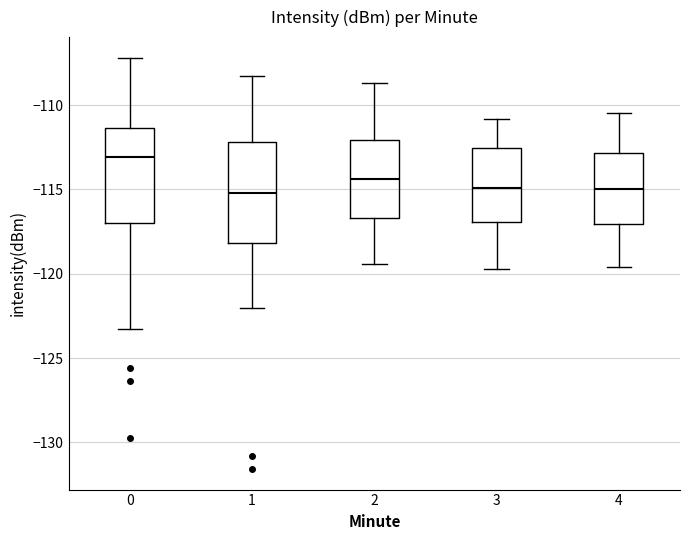

Reading left to right, read every box against the y-axis: the position of its median line, the range the box covers, and the ends of its whiskers. The values are not printed on the chart, so give them approximately, as read against the axis.

0: median -113.0, box -117.0 to -111.5, whiskers -123.5 to -107.0
1: median -115.0, box -118.0 to -112.0, whiskers -122.0 to -108.5
2: median -114.5, box -116.5 to -112.0, whiskers -119.5 to -108.5
3: median -115.0, box -117.0 to -112.5, whiskers -119.5 to -111.0
4: median -115.0, box -117.0 to -113.0, whiskers -119.5 to -110.5